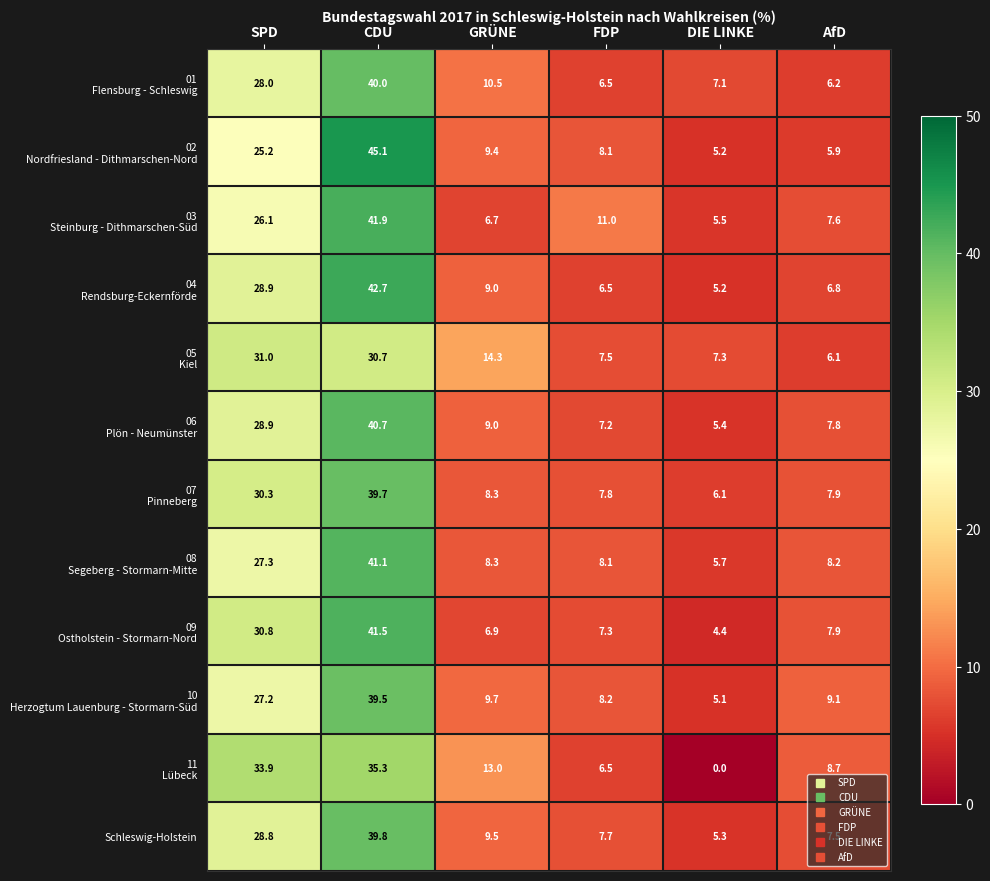

What is the spread (max minus min) of values at DIE LINKE?

7.3